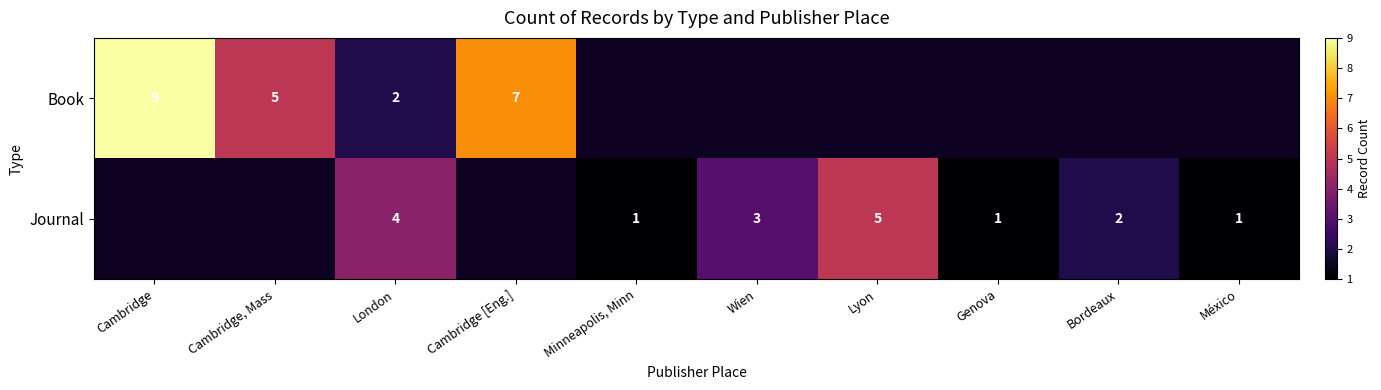

The value of Journal at Bordeaux is 2. True or false?

True